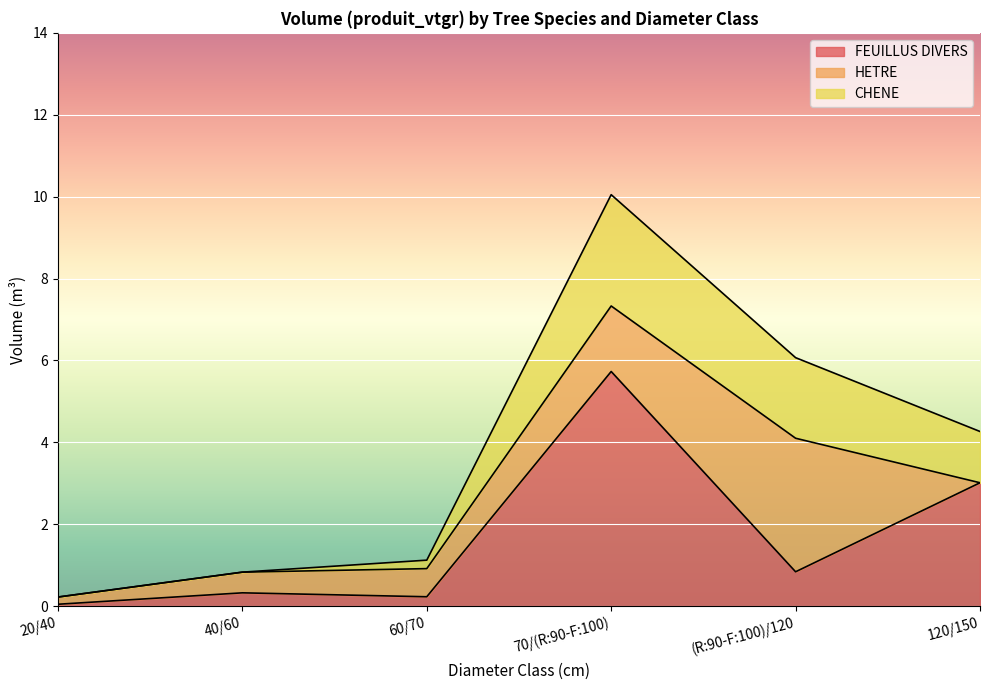

Read the FEUILLUS DIVERS value at 40/60.

0.3